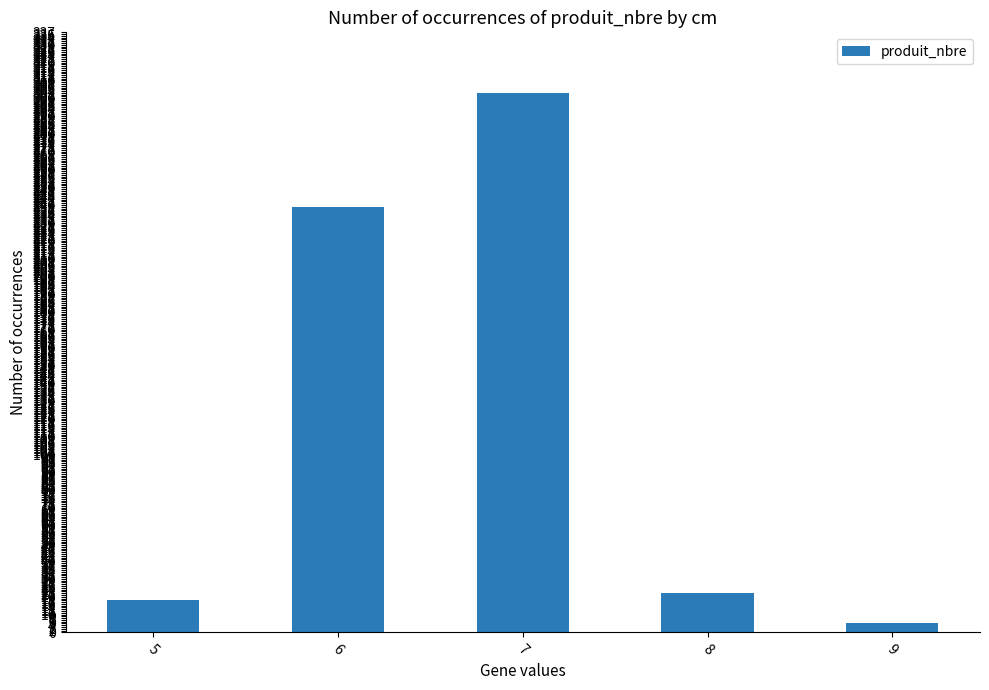

At which label is the value closest to 154?

6